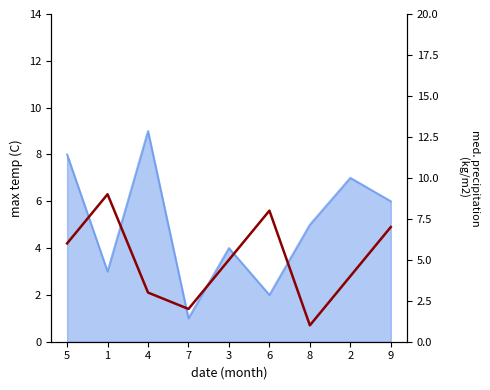

At which label does the data first exceed 5?

5